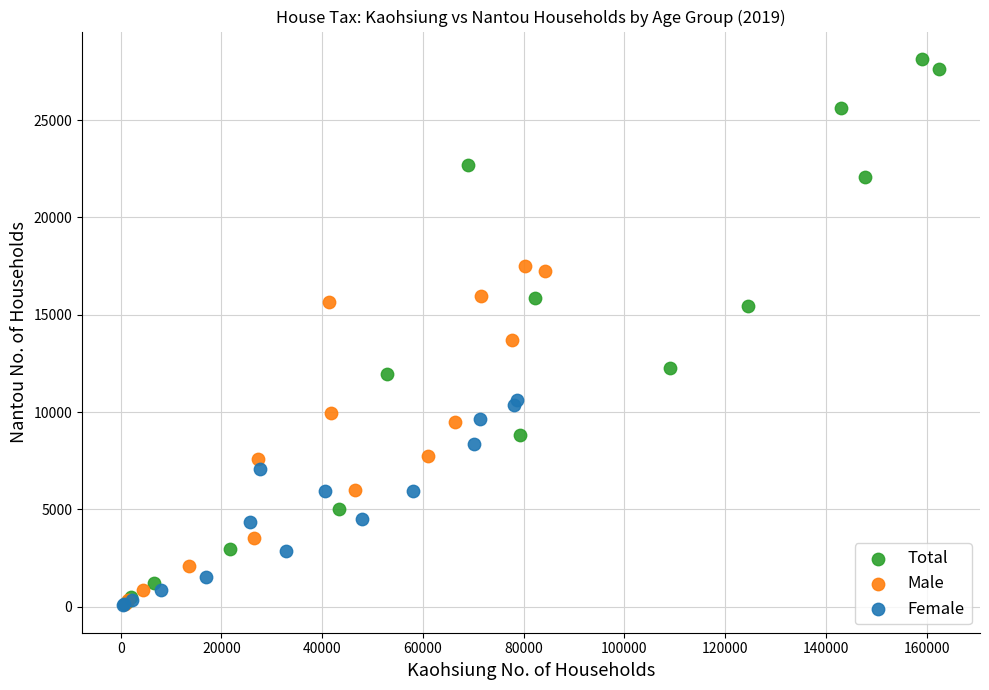

Which series reaches the maximum Y coordinate?

Total